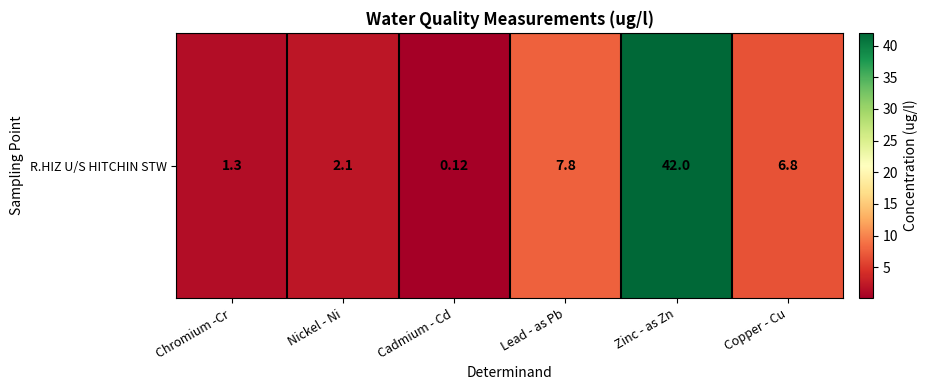

Which category has the highest value across all series?

Zinc - as Zn